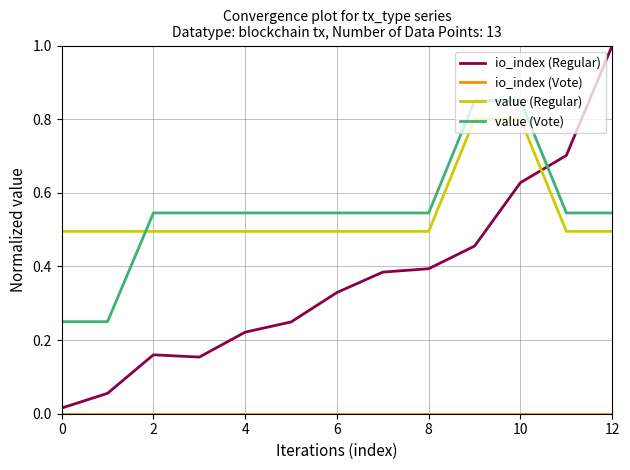

True or false: io_index (Regular) has more than 1 interior local peaks.

False